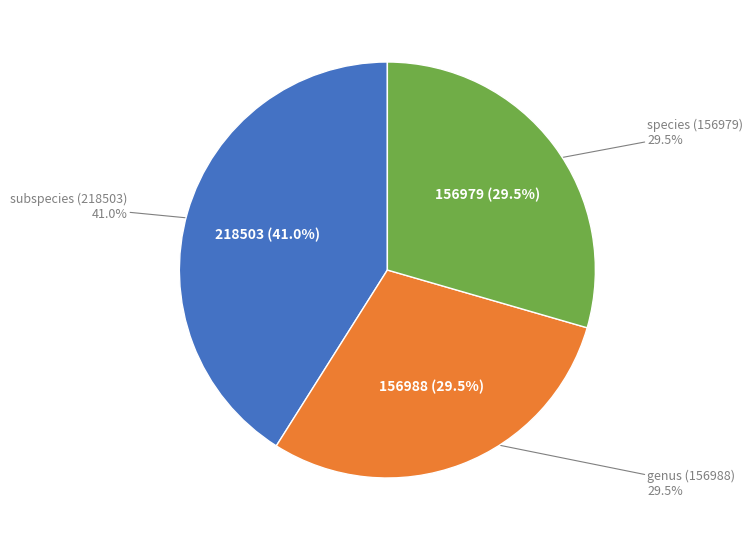

How much of the chart is everything except species (156979)?

70.5%